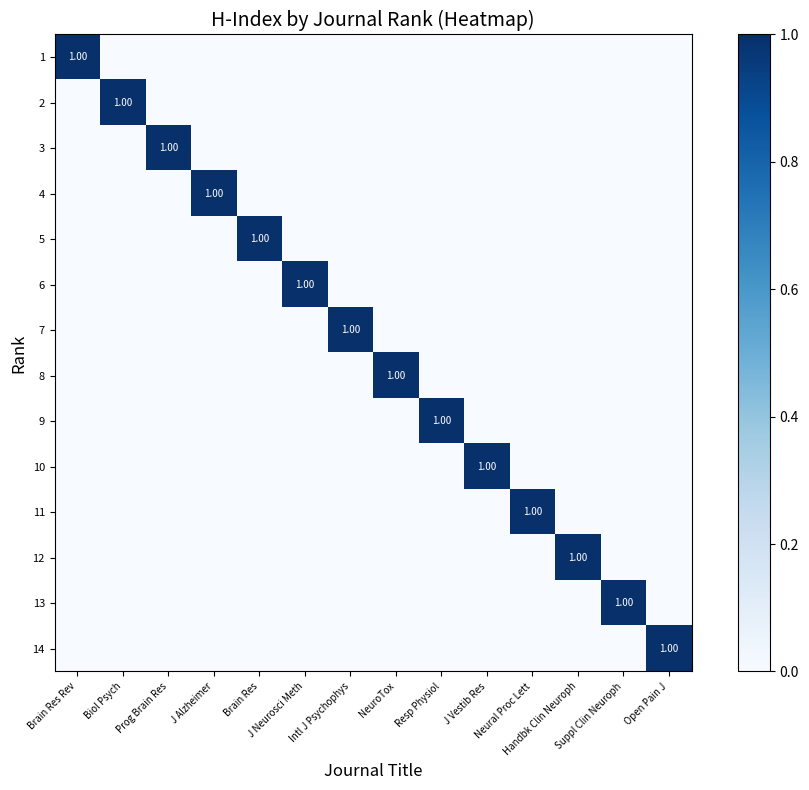

How many values in the 2 series exceed 0?

1